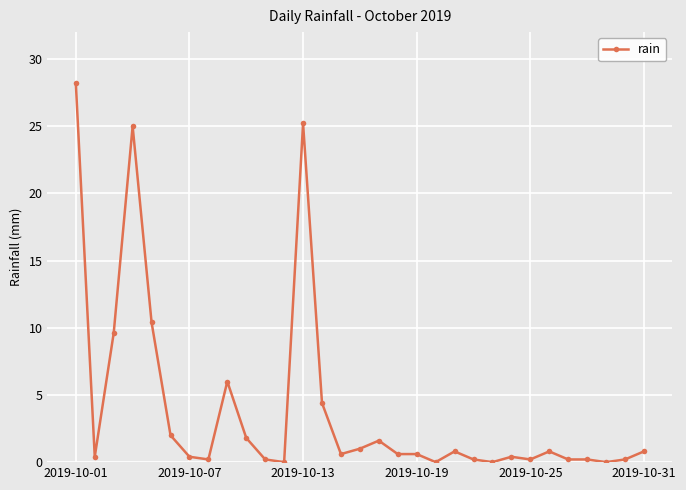

What is the value of the 26th point from the left?

0.8